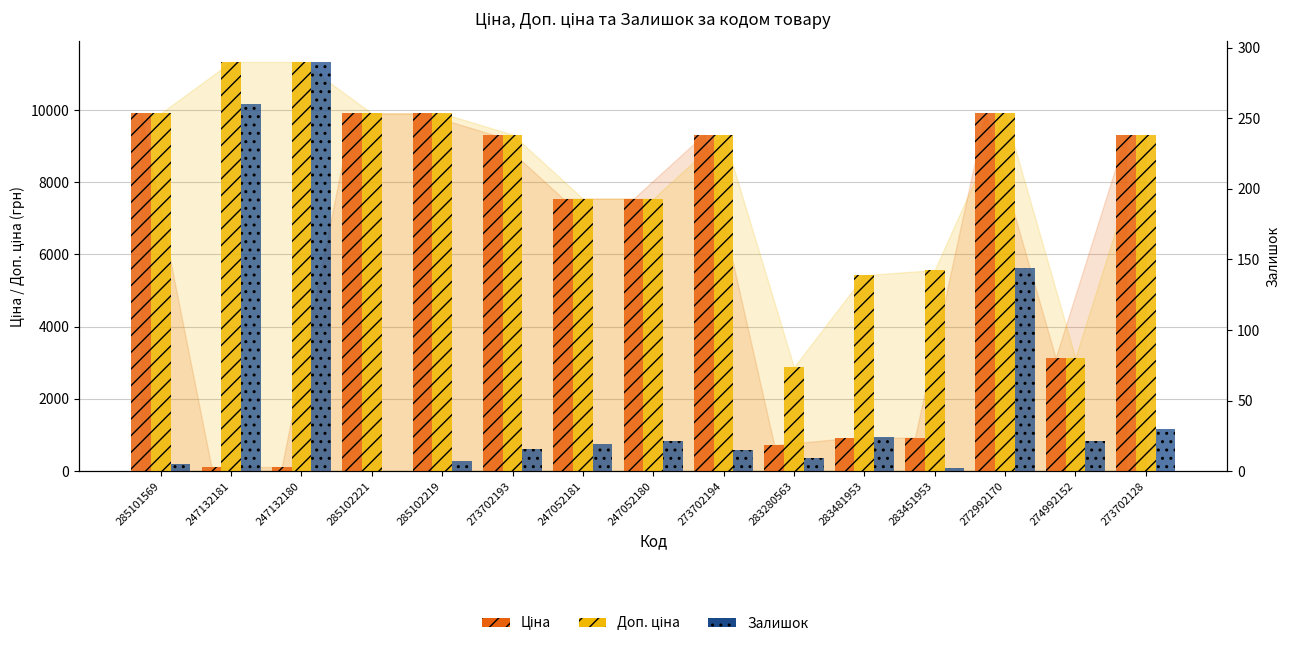

How many values in Залишок are above zero?

14